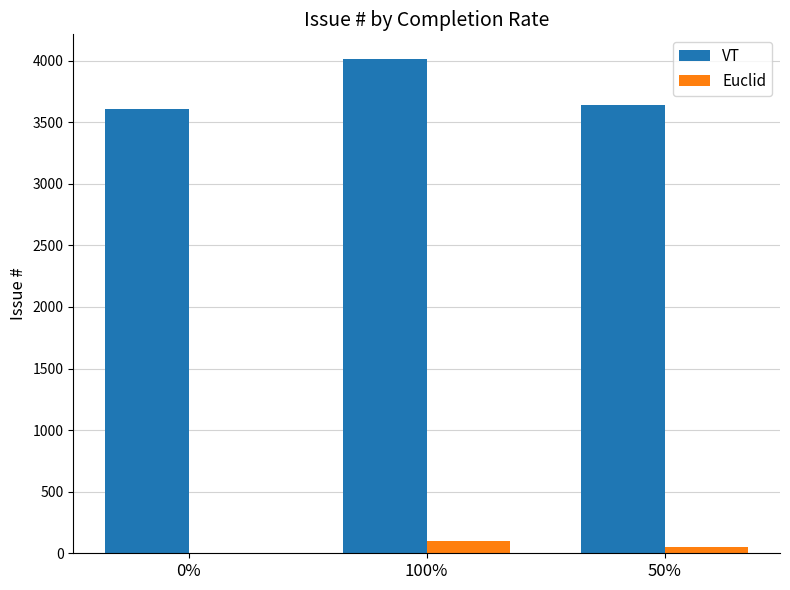

Are the bars grouped side by side (vs. stacked)?

Yes